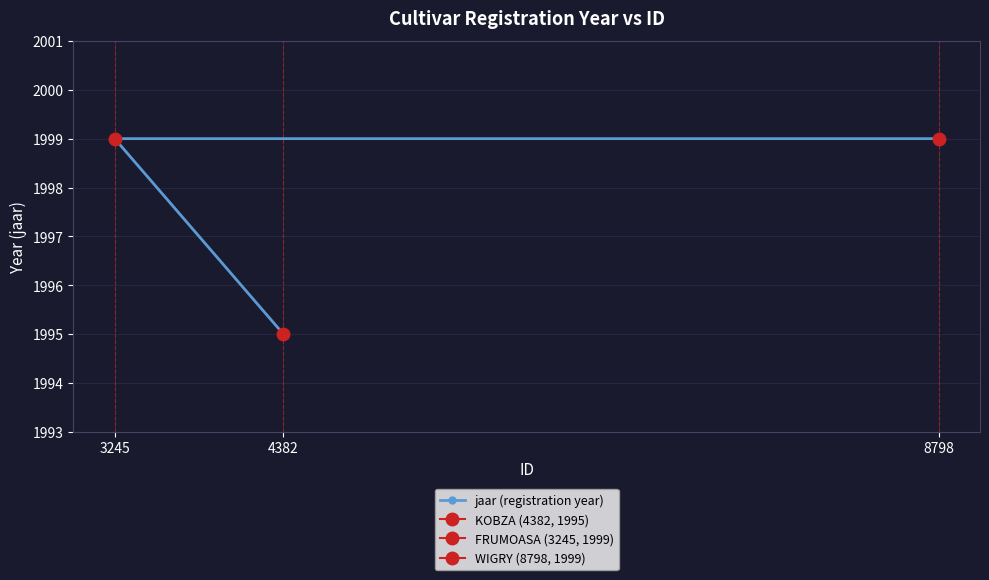

At which label is the value closest to 1997?

4382